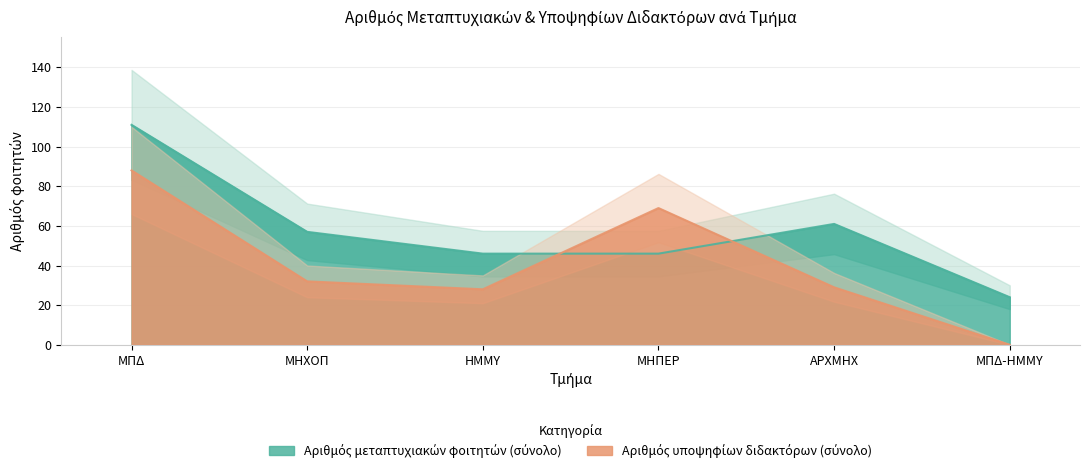

At which label does Αριθμός μεταπτυχιακών φοιτητών (σύνολο) first exceed 57?

ΜΠΔ